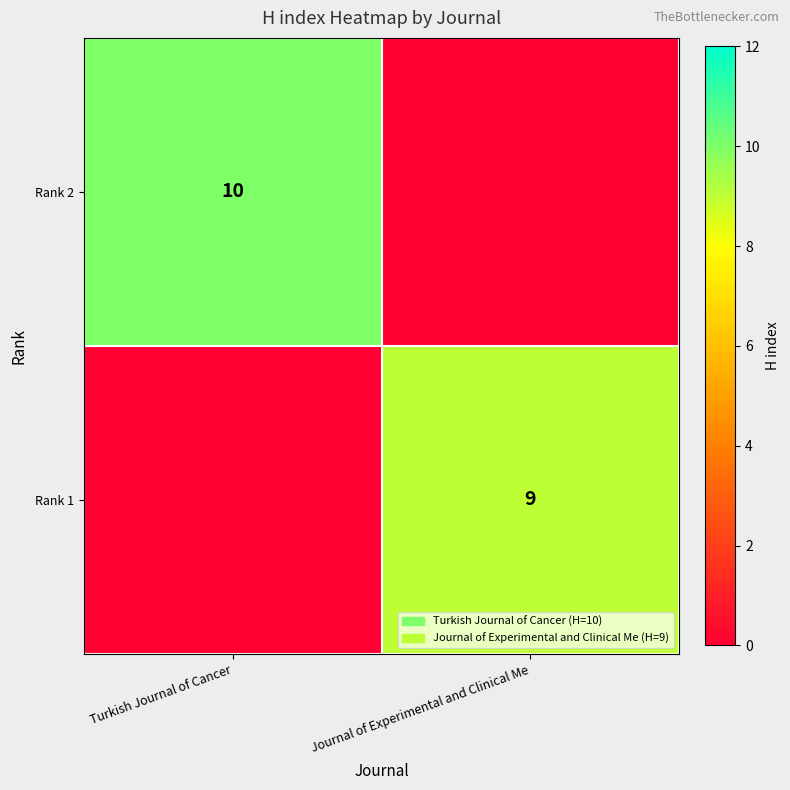

At how many categories does at least one series exceed 3?

2